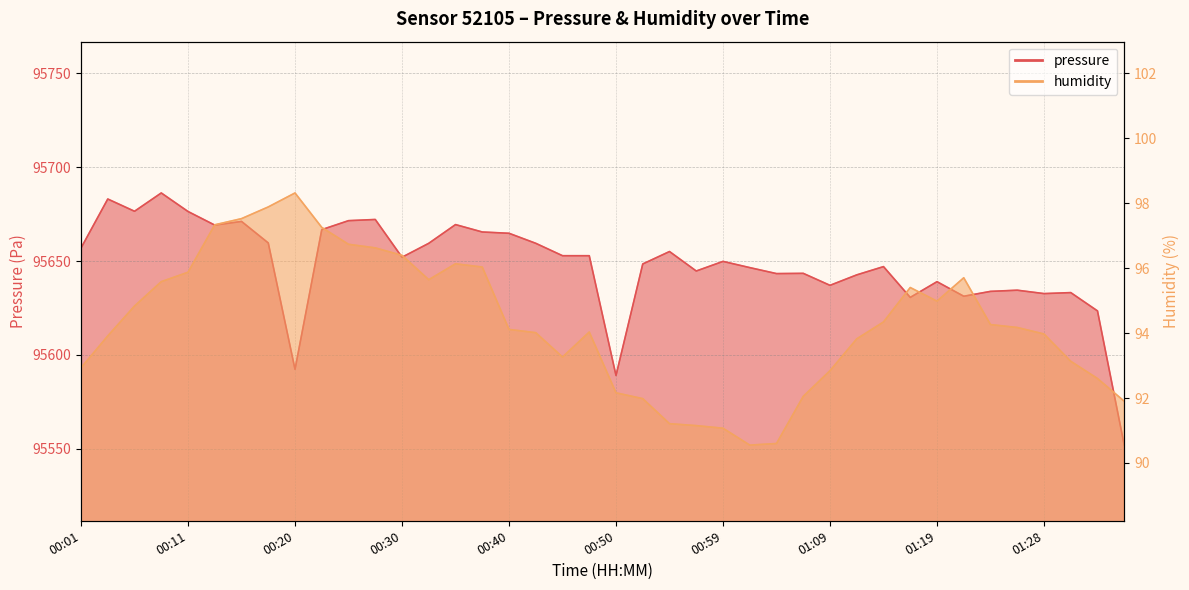

Rank the categories by humidity value from lowest to highest.

01:02, 01:04, 00:59, 00:57, 00:54, 01:36, 00:52, 01:07, 00:50, 01:33, 01:09, 00:01, 01:31, 00:45, 01:11, 00:03, 01:28, 00:42, 00:47, 00:40, 01:26, 01:24, 01:14, 00:06, 01:19, 01:16, 00:08, 00:33, 01:21, 00:11, 00:37, 00:35, 00:30, 00:28, 00:25, 00:23, 00:13, 00:16, 00:18, 00:20